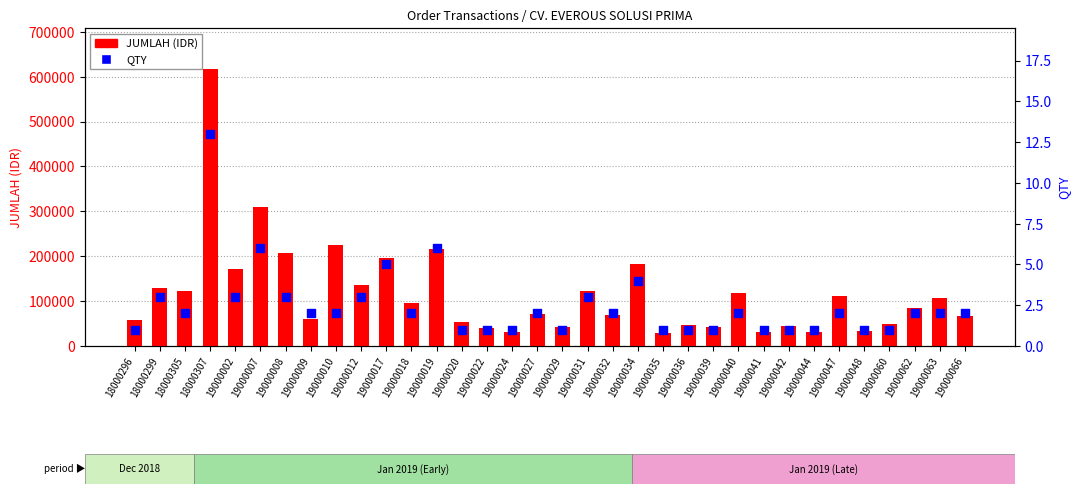

At which category is the sum across all series the highest?

18000307